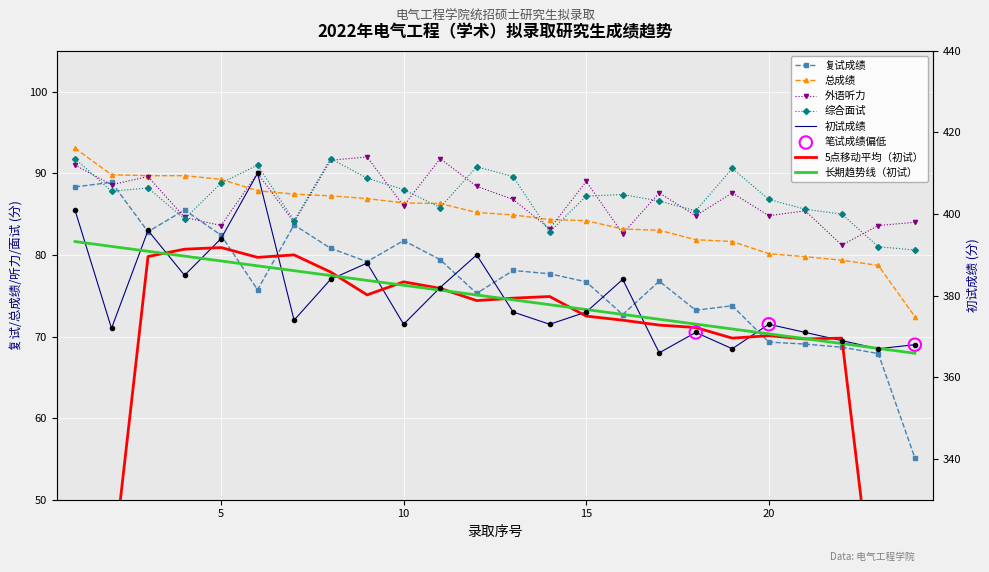

Which series has the largest Y range (max minus min)?

初试成绩